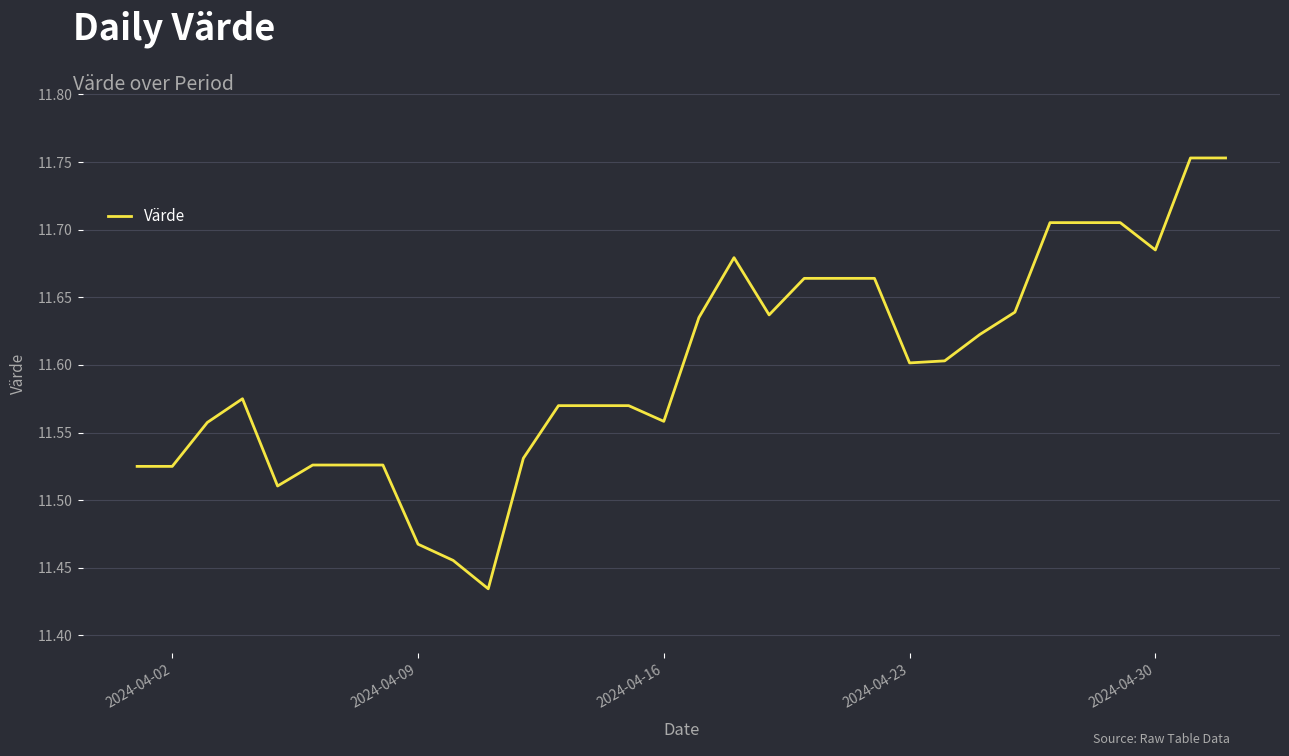

What is the difference between the maximum and minimum values?

0.3